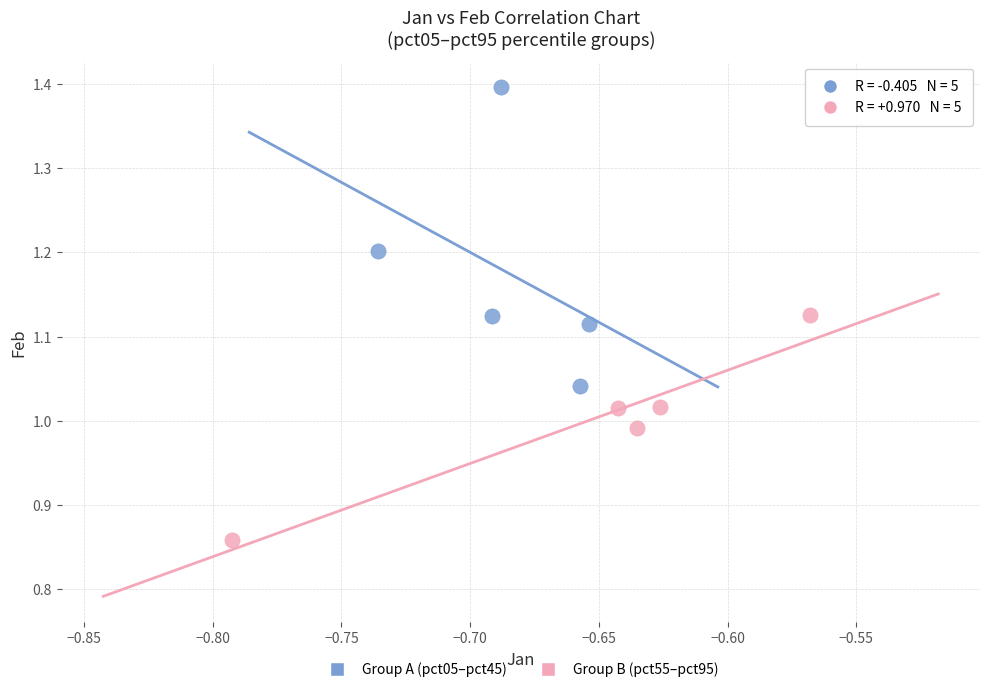

Which series has the widest spread of Y values?

Group A (pct05–pct45)